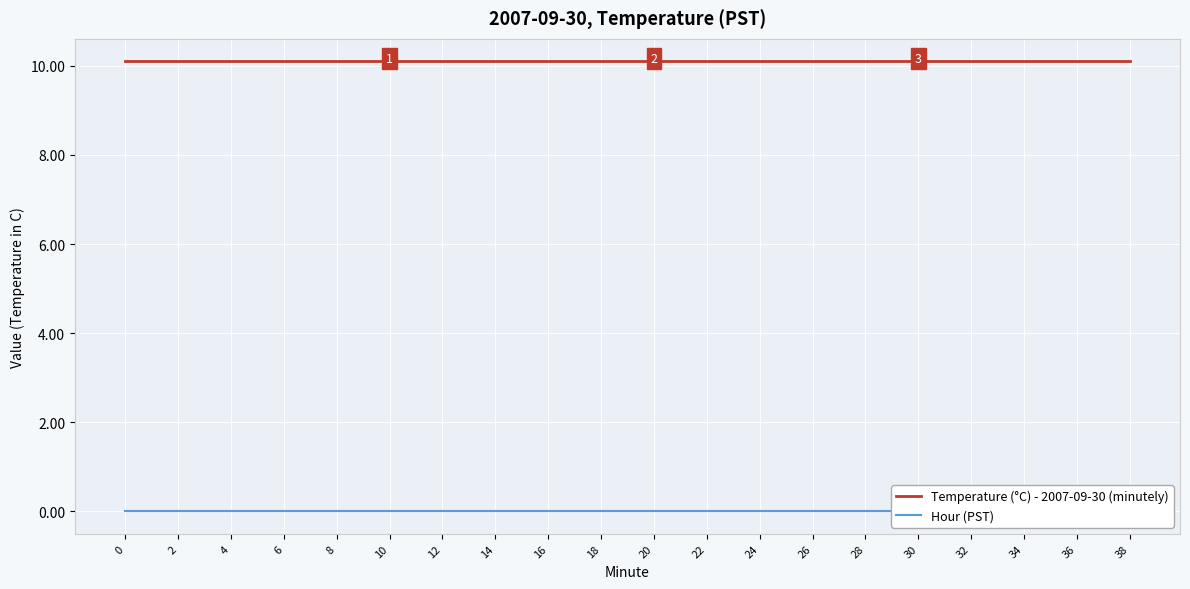

What are all the series names shown in the legend?

Temperature (°C) - 2007-09-30 (minutely), Hour (PST)